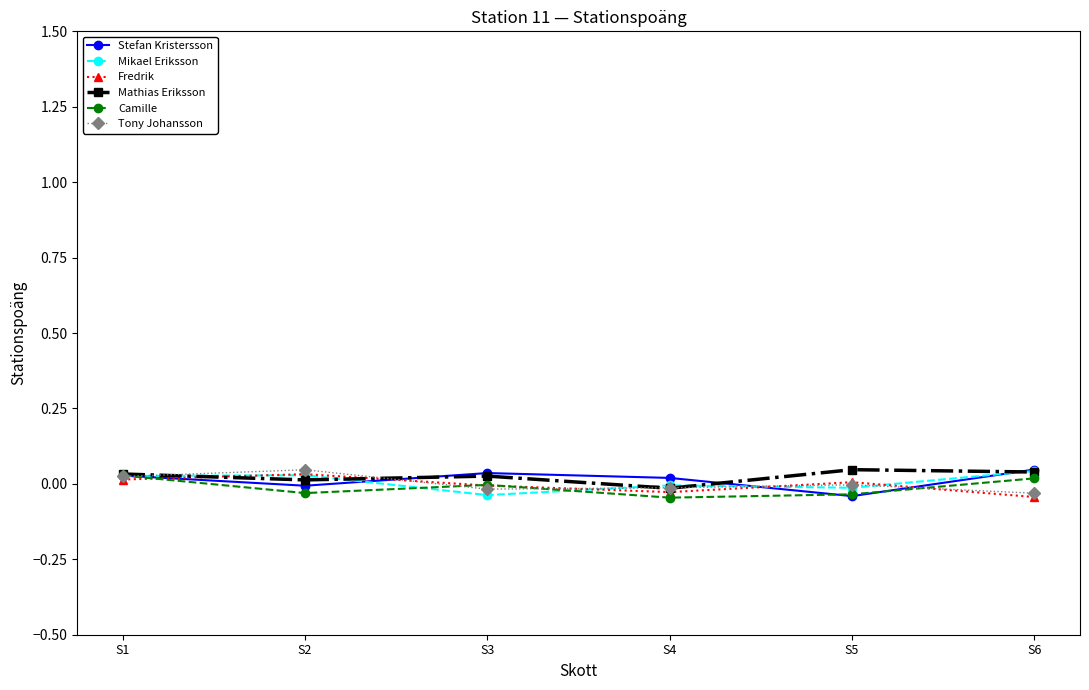

True or false: Mathias Eriksson has more than 2 interior local peaks.

False